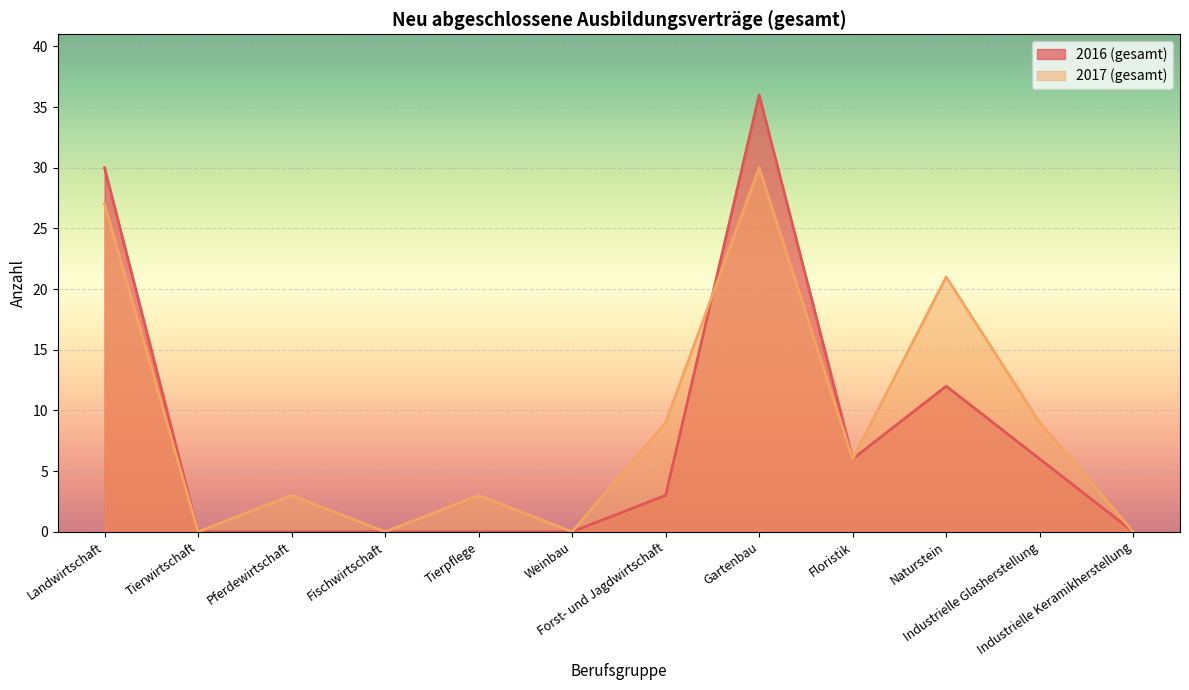

Which category has the highest value in the 2016 (gesamt) series?

Gartenbau